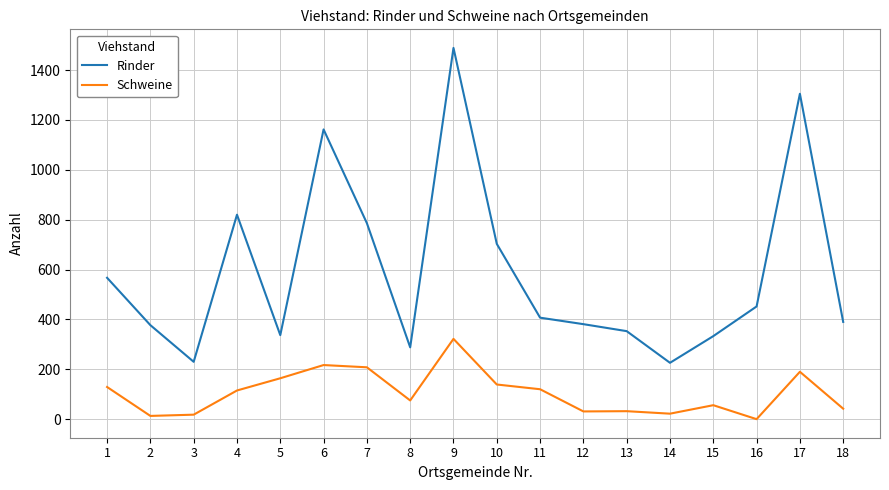

What is the total value across all series at 5?

501